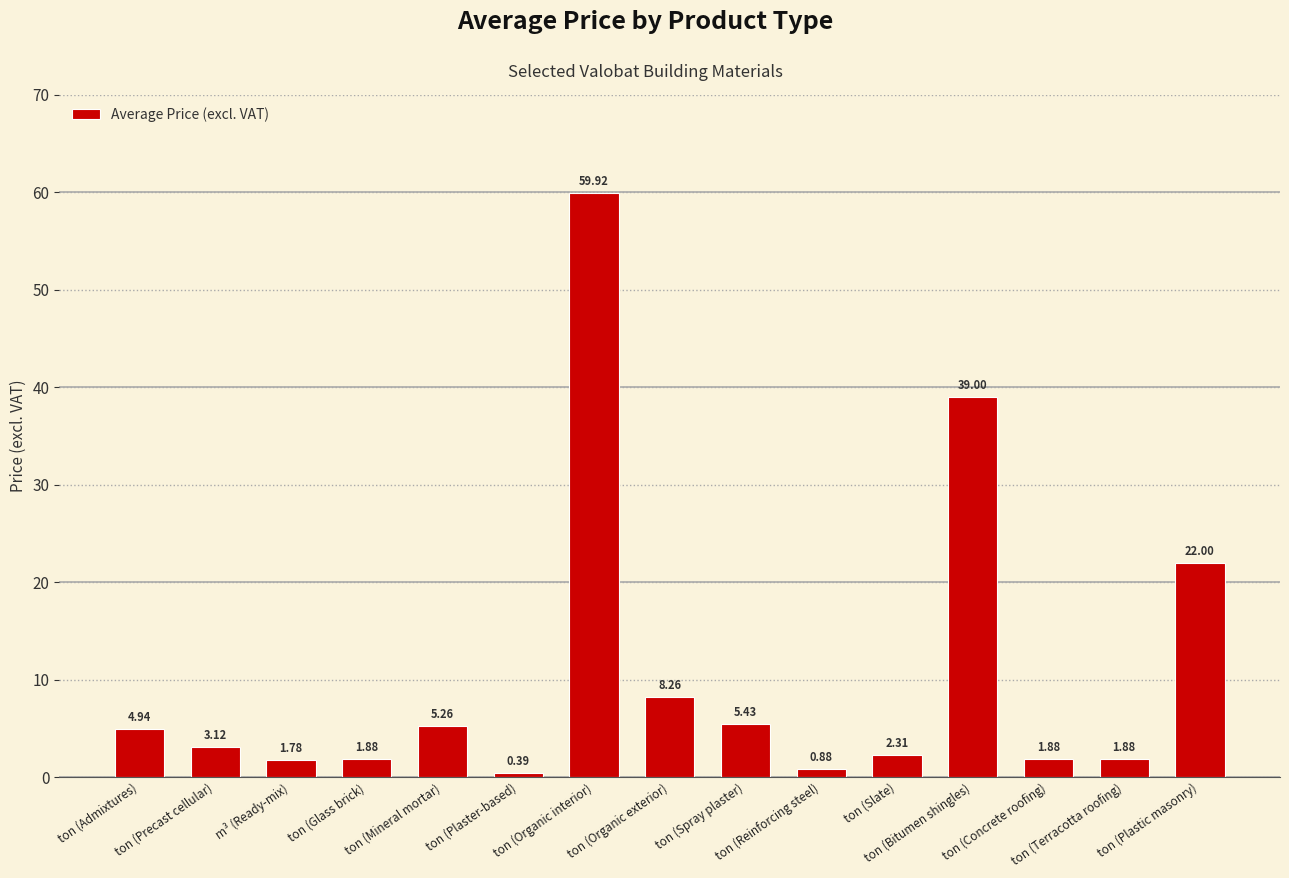

What is the average value?

10.6